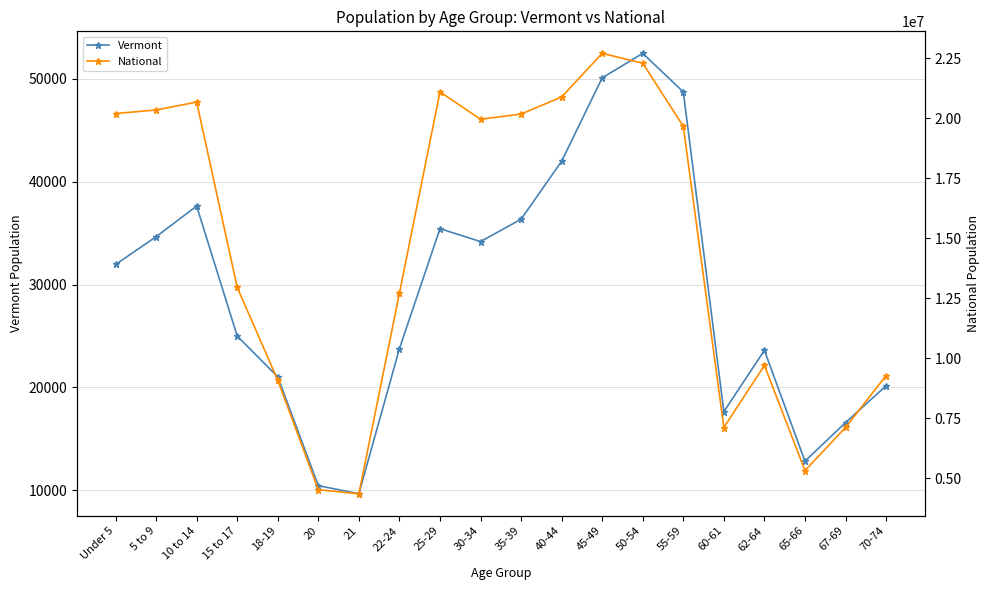

How many values in the National series are below 19664805?

10